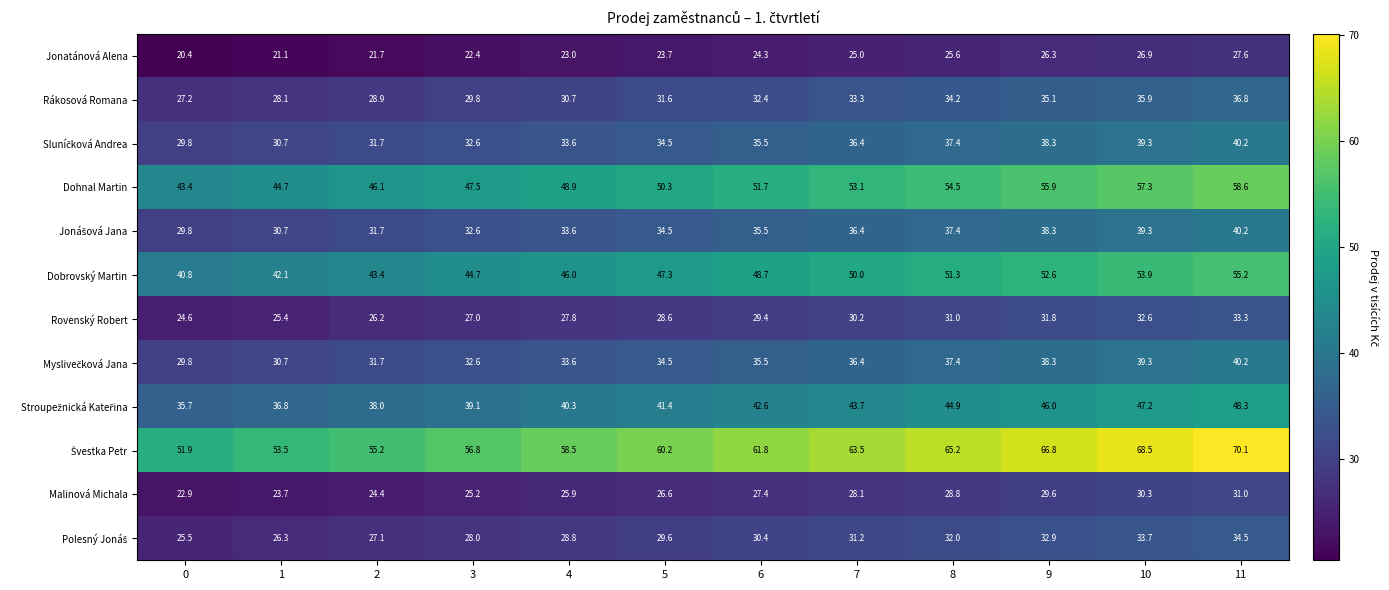

What is the average value of the Rovenský Robert series?

29.0